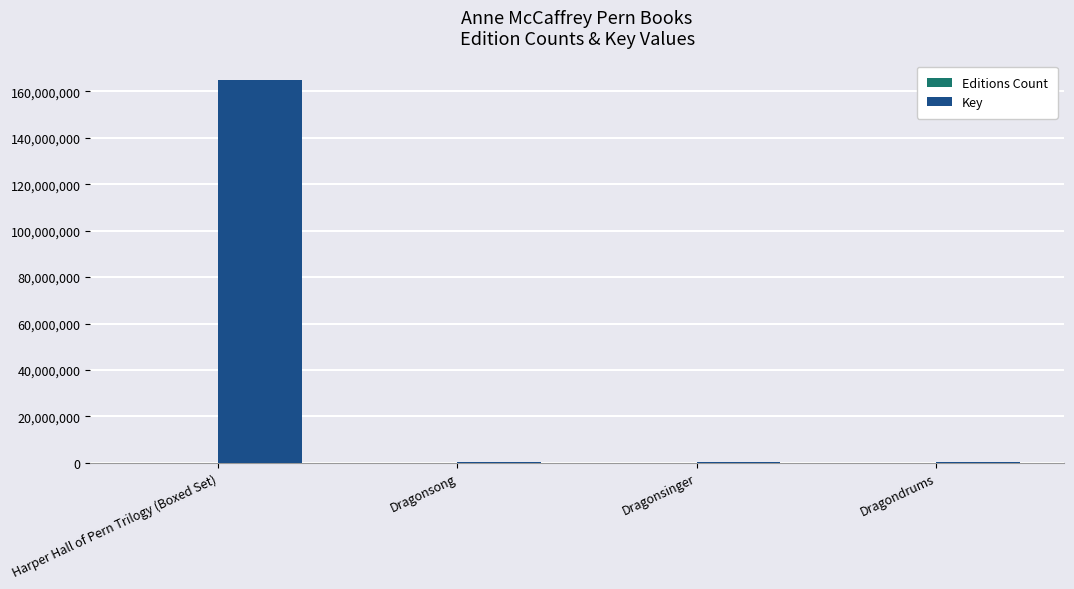

Where does the Key series first go above 330542?

Harper Hall of Pern Trilogy (Boxed Set)